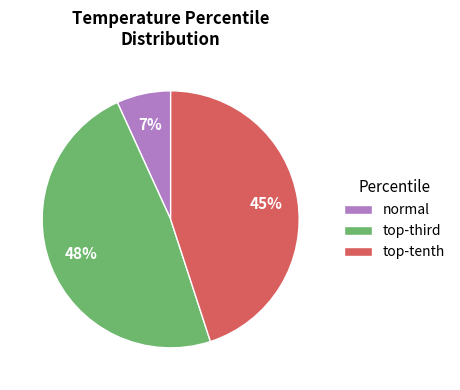

To the nearest percent, what percentage of the pie is normal?

7%